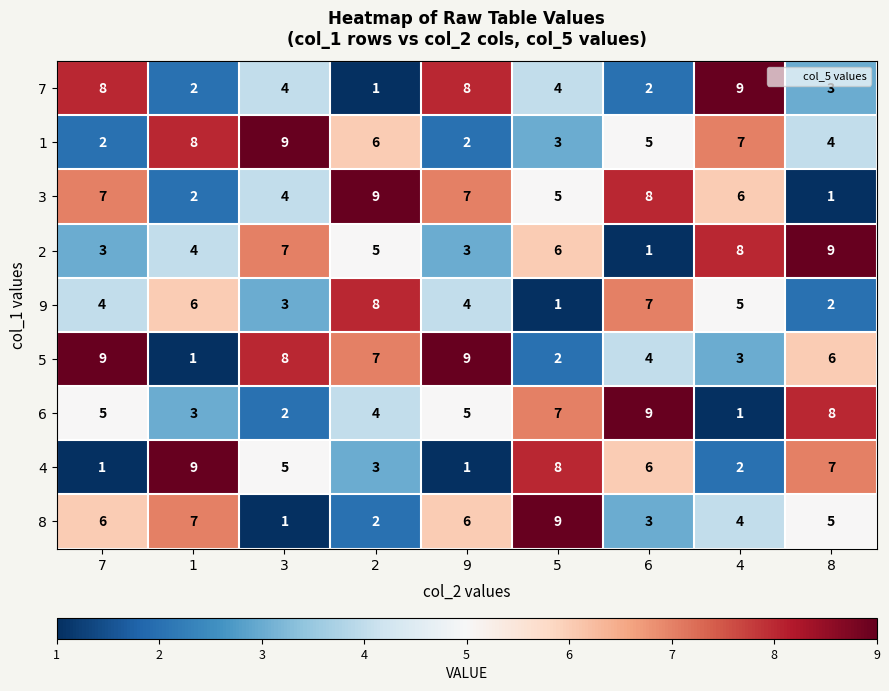

How many data points does each series have?

9